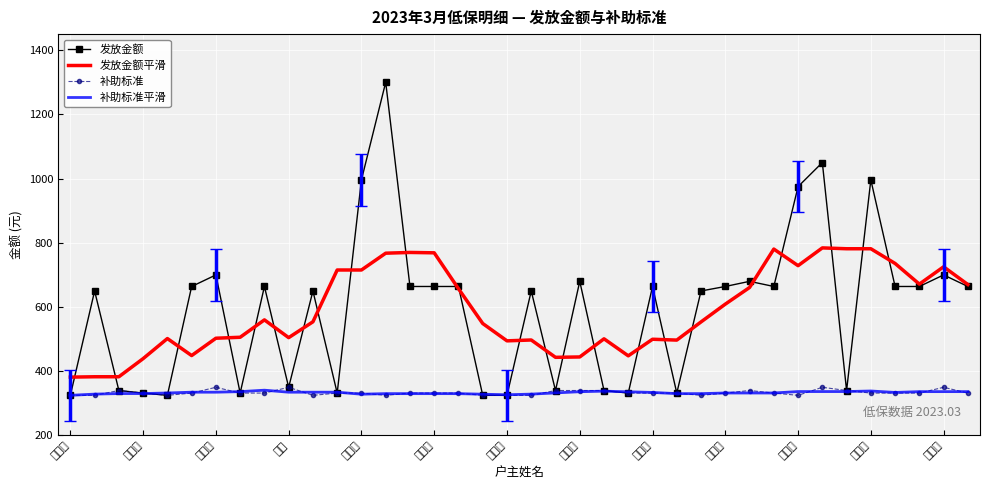

List the series in order of their peak value, lowest first.

补助标准平滑, 补助标准, 发放金额平滑, 发放金额